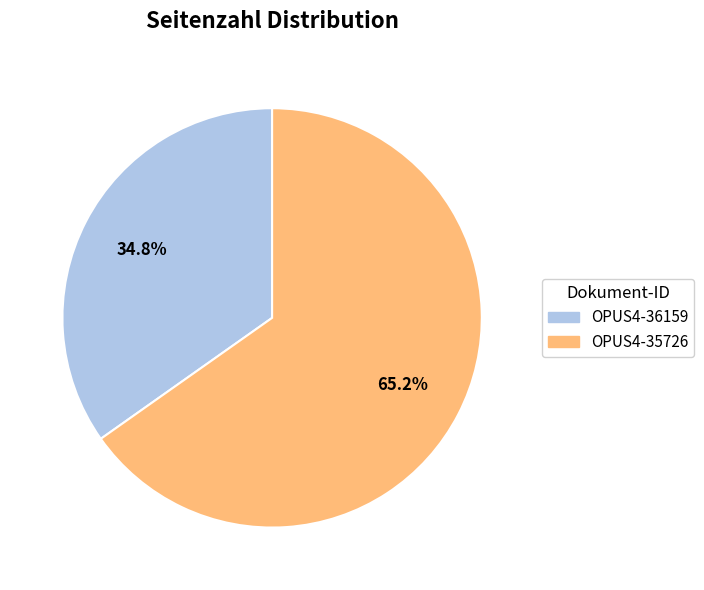

What is the majority slice?

OPUS4-35726